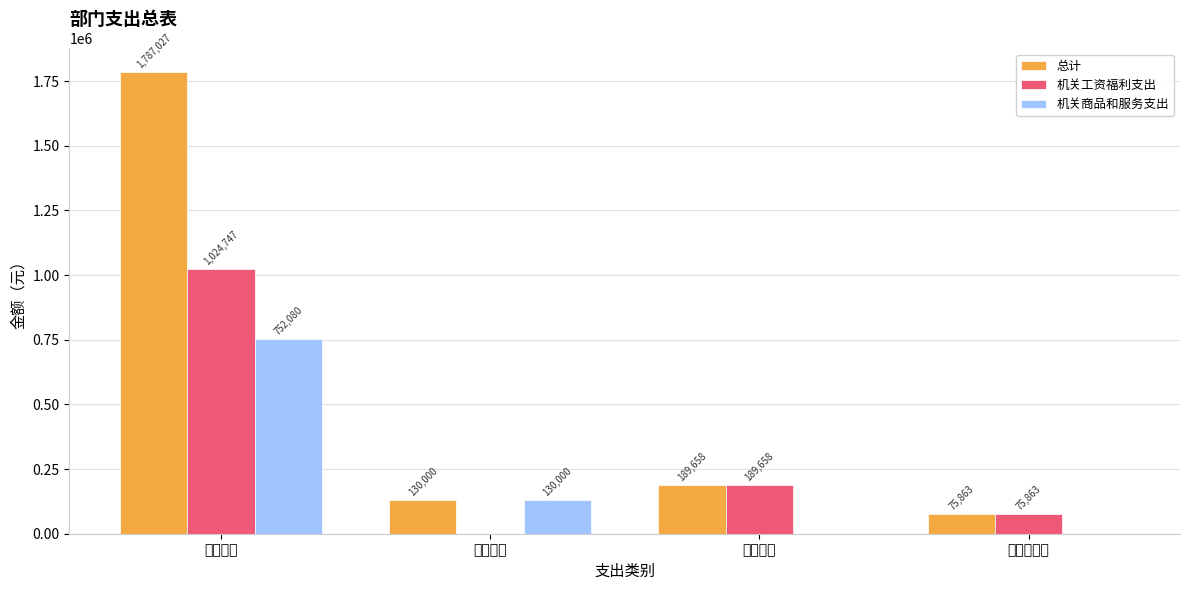

What is the sum of all 机关商品和服务支出 values?

882080.0